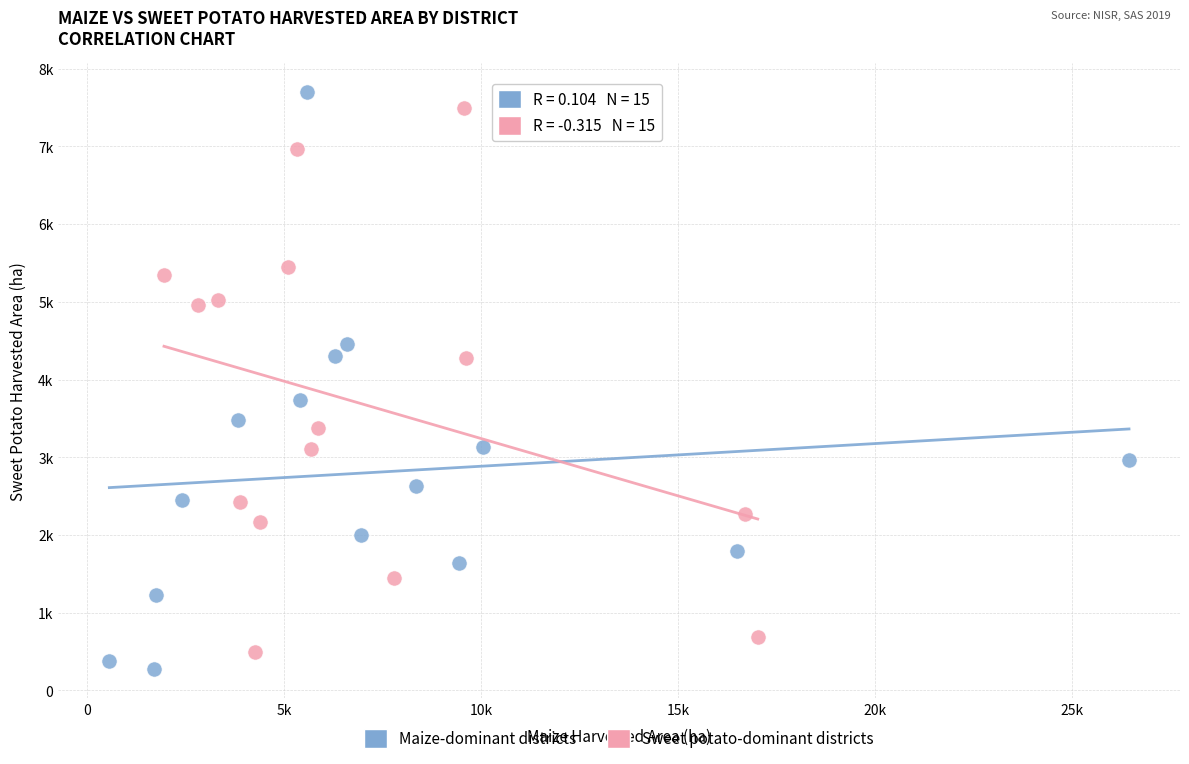

Which series has the largest Y range (max minus min)?

Maize-dominant districts